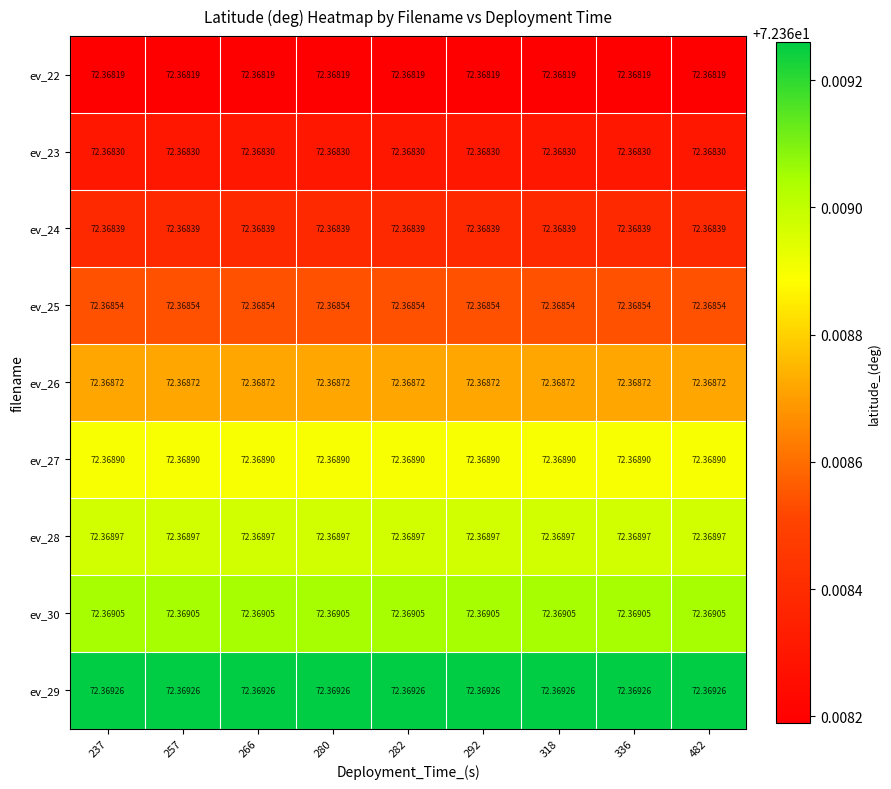

Is the value of ev_22 at 257 greater than the value of ev_23 at 292?

No